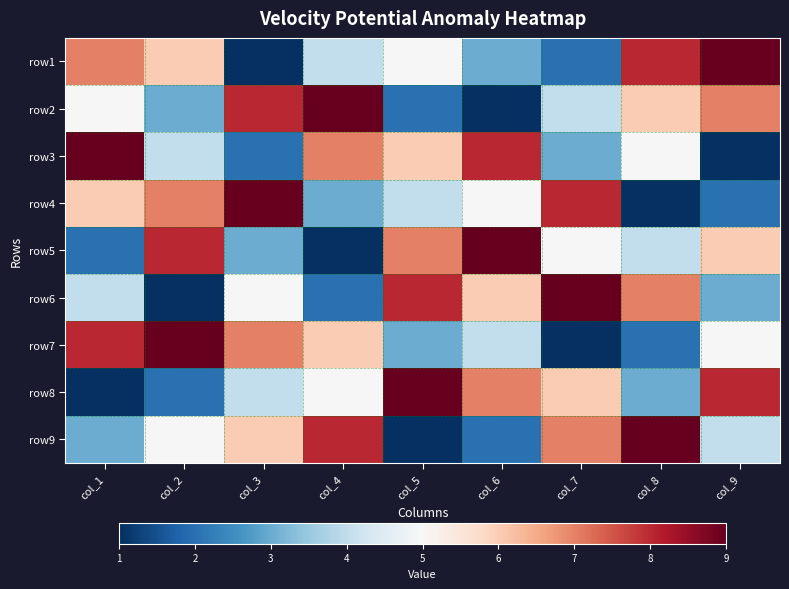

Reading left to right, extract all data points from this chart.

row1: col_1=7	col_2=6	col_3=1	col_4=4	col_5=5	col_6=3	col_7=2	col_8=8	col_9=9
row2: col_1=5	col_2=3	col_3=8	col_4=9	col_5=2	col_6=1	col_7=4	col_8=6	col_9=7
row3: col_1=9	col_2=4	col_3=2	col_4=7	col_5=6	col_6=8	col_7=3	col_8=5	col_9=1
row4: col_1=6	col_2=7	col_3=9	col_4=3	col_5=4	col_6=5	col_7=8	col_8=1	col_9=2
row5: col_1=2	col_2=8	col_3=3	col_4=1	col_5=7	col_6=9	col_7=5	col_8=4	col_9=6
row6: col_1=4	col_2=1	col_3=5	col_4=2	col_5=8	col_6=6	col_7=9	col_8=7	col_9=3
row7: col_1=8	col_2=9	col_3=7	col_4=6	col_5=3	col_6=4	col_7=1	col_8=2	col_9=5
row8: col_1=1	col_2=2	col_3=4	col_4=5	col_5=9	col_6=7	col_7=6	col_8=3	col_9=8
row9: col_1=3	col_2=5	col_3=6	col_4=8	col_5=1	col_6=2	col_7=7	col_8=9	col_9=4